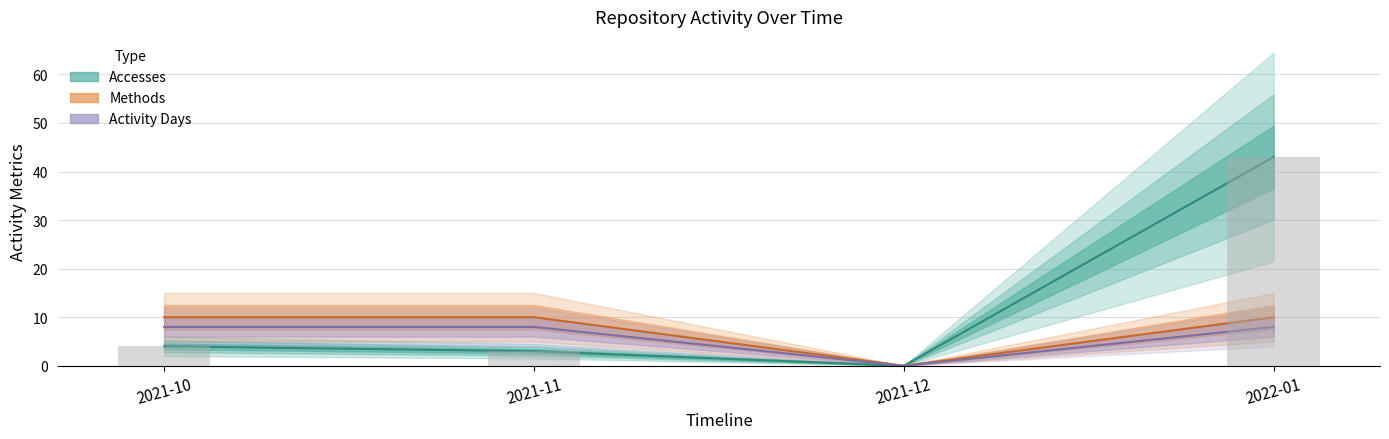

Is it true that the value at 2022-01 is 43?

True